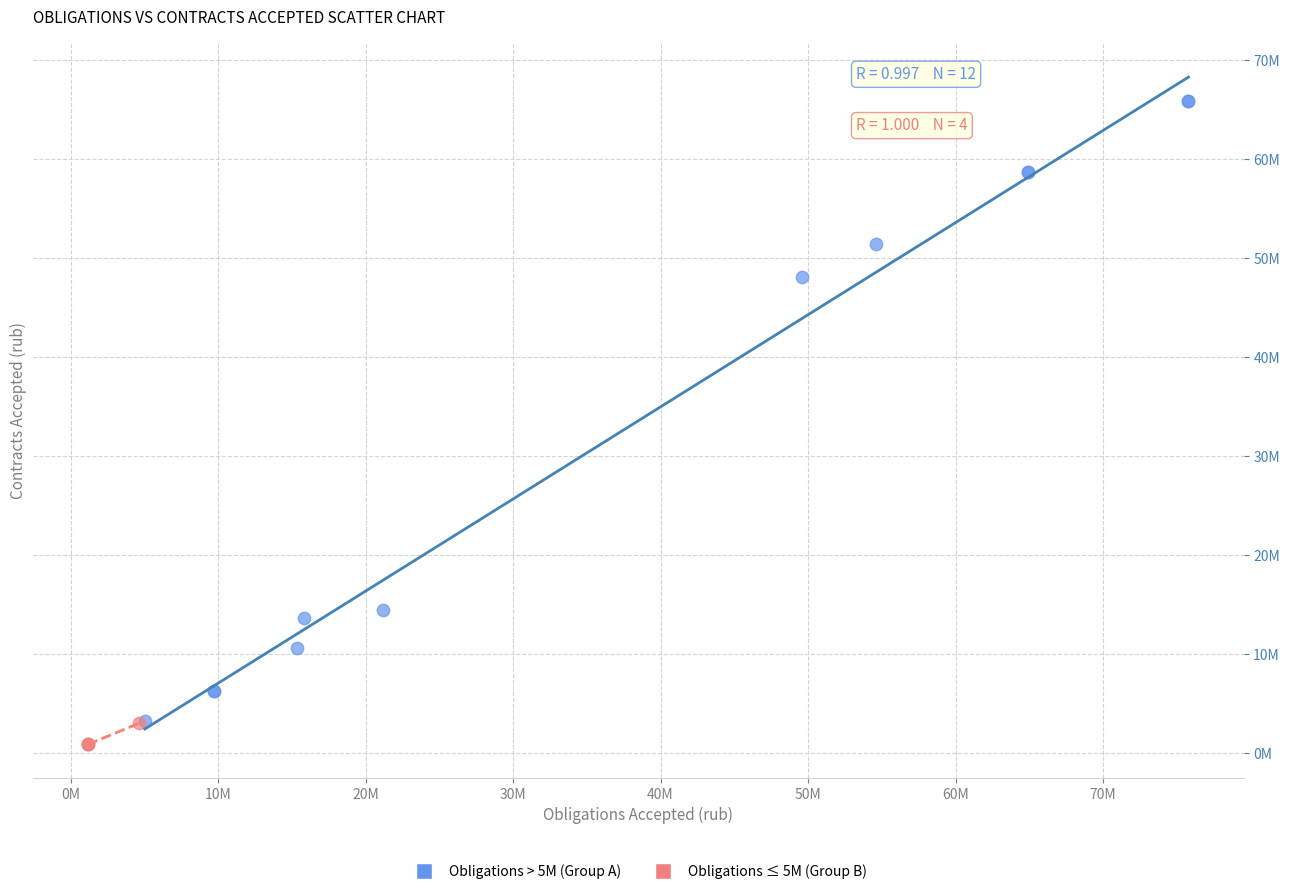

What are all the series names shown in the legend?

Obligations > 5M (Group A), Obligations ≤ 5M (Group B)